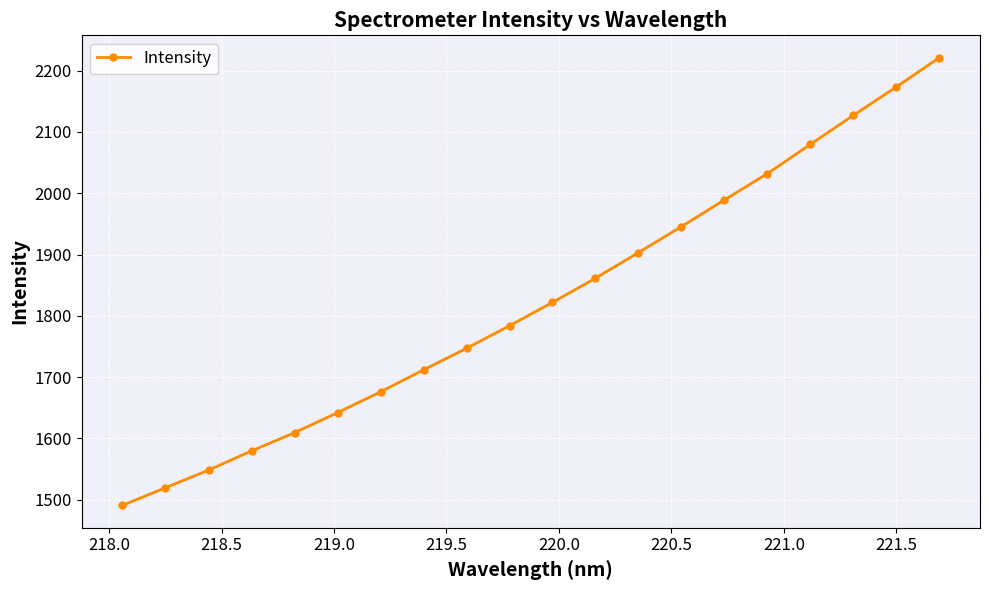

What is the value of the 6th point from the left?

1642.1